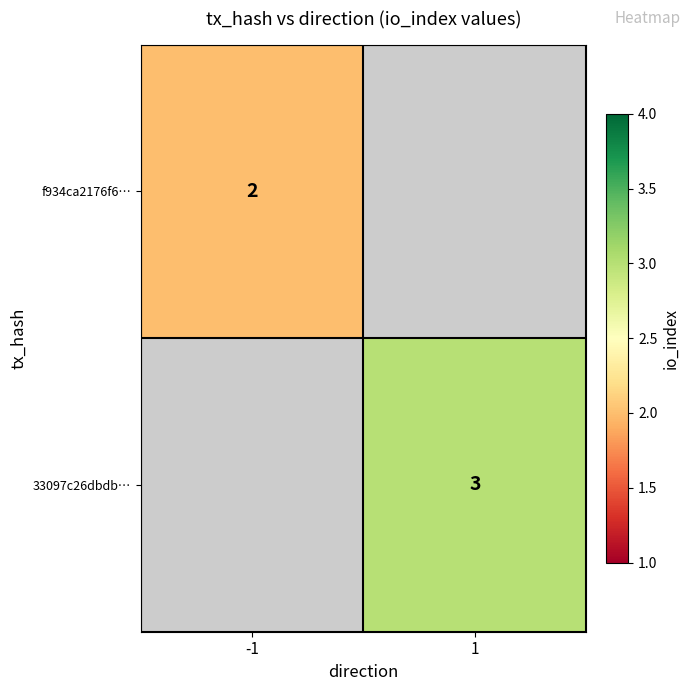

Is it true that 33097c26dbdb… equals 3 at 1?

True